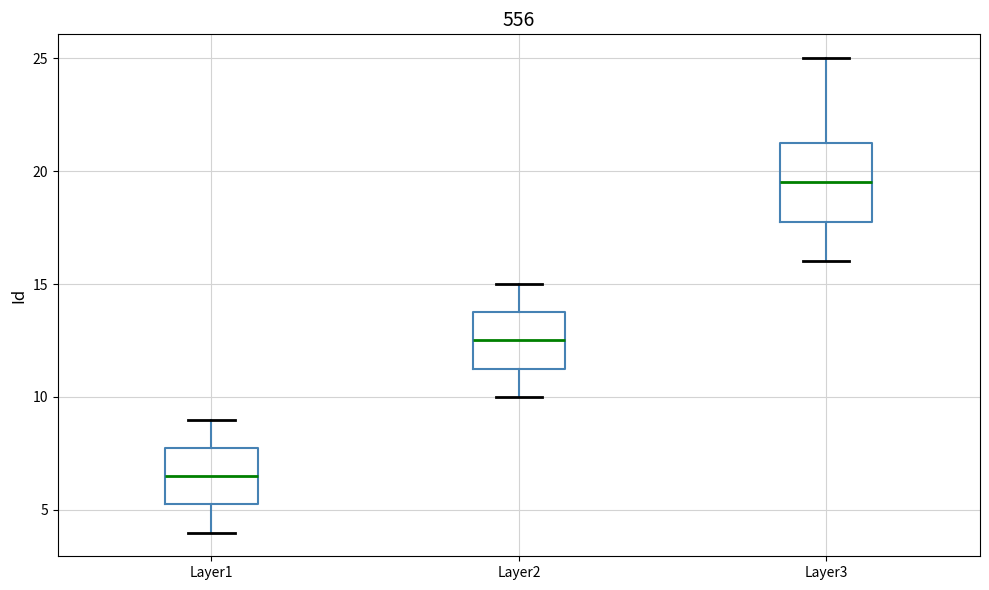

Reading left to right, transcribe this box plot: for each box, give where its median line is, the range the box spans, and where its two whiskers end, as read against the y-axis. The values are not printed on the chart, so give them approximately, as read against the axis.

Layer1: median 6.5, box 5.5 to 8.0, whiskers 4.0 to 9.0
Layer2: median 12.5, box 11.5 to 14.0, whiskers 10.0 to 15.0
Layer3: median 19.5, box 18.0 to 21.5, whiskers 16.0 to 25.0